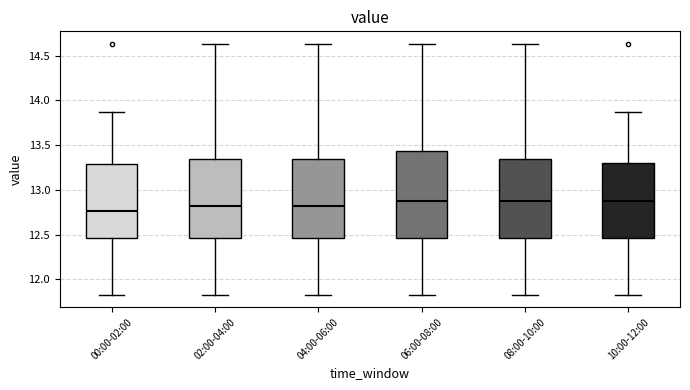

Comparing the boxes themselves (not the whiskers), which one is the tallest?

06:00-08:00